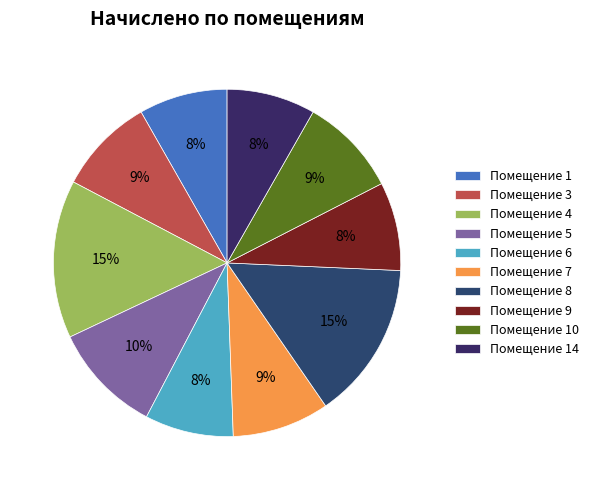

Count the number of slices in the pie.

10